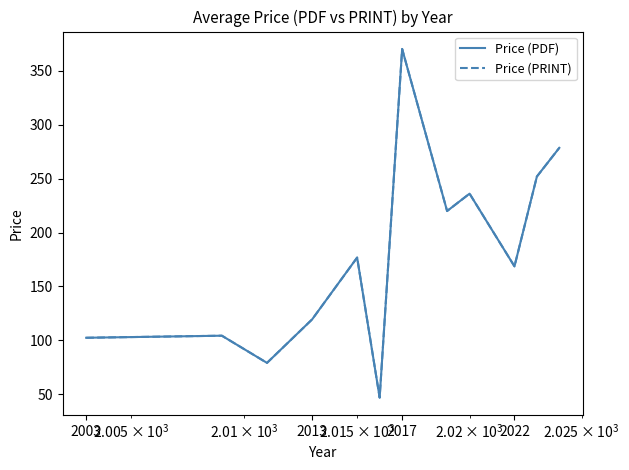

Reading right to left, extract all data points from this chart.

Price (PDF): 278.6	252.0	168.7	236.1	220.0	370.3	46.9	176.8	119.4	79.1	104.3	102.4
Price (PRINT): 278.6	252.0	168.7	236.1	220.0	370.3	46.9	176.8	119.4	79.1	104.3	102.4